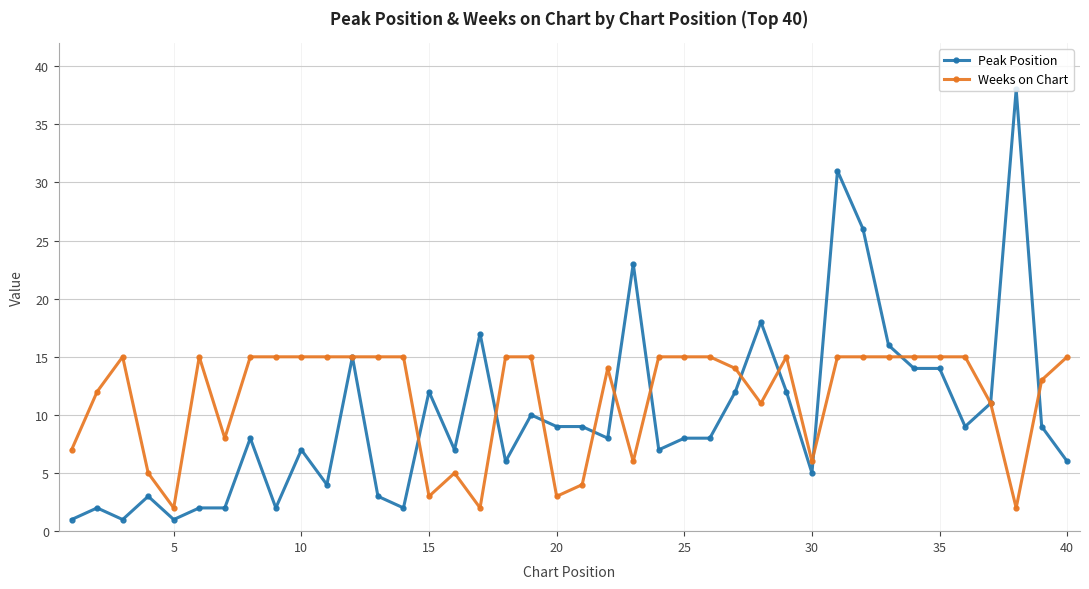

True or false: Peak Position has more than 2 interior local peaks.

True